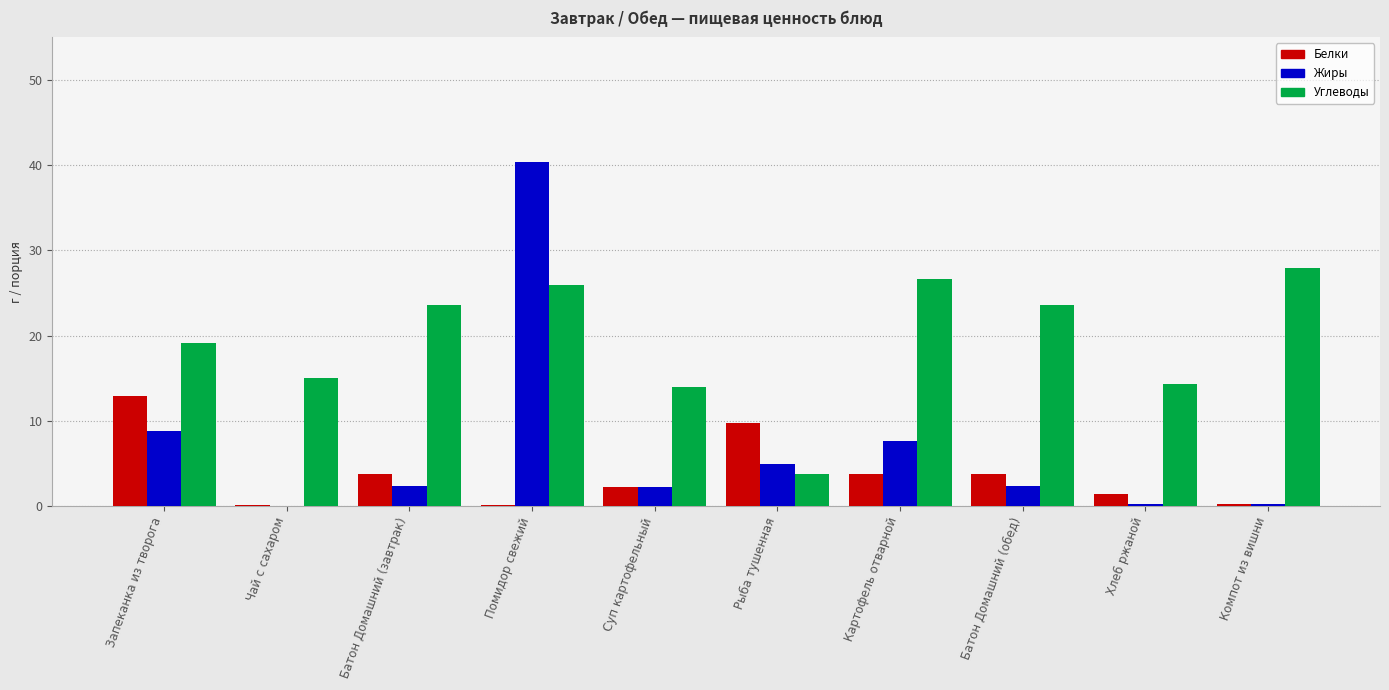

How many groups of bars are there?

10